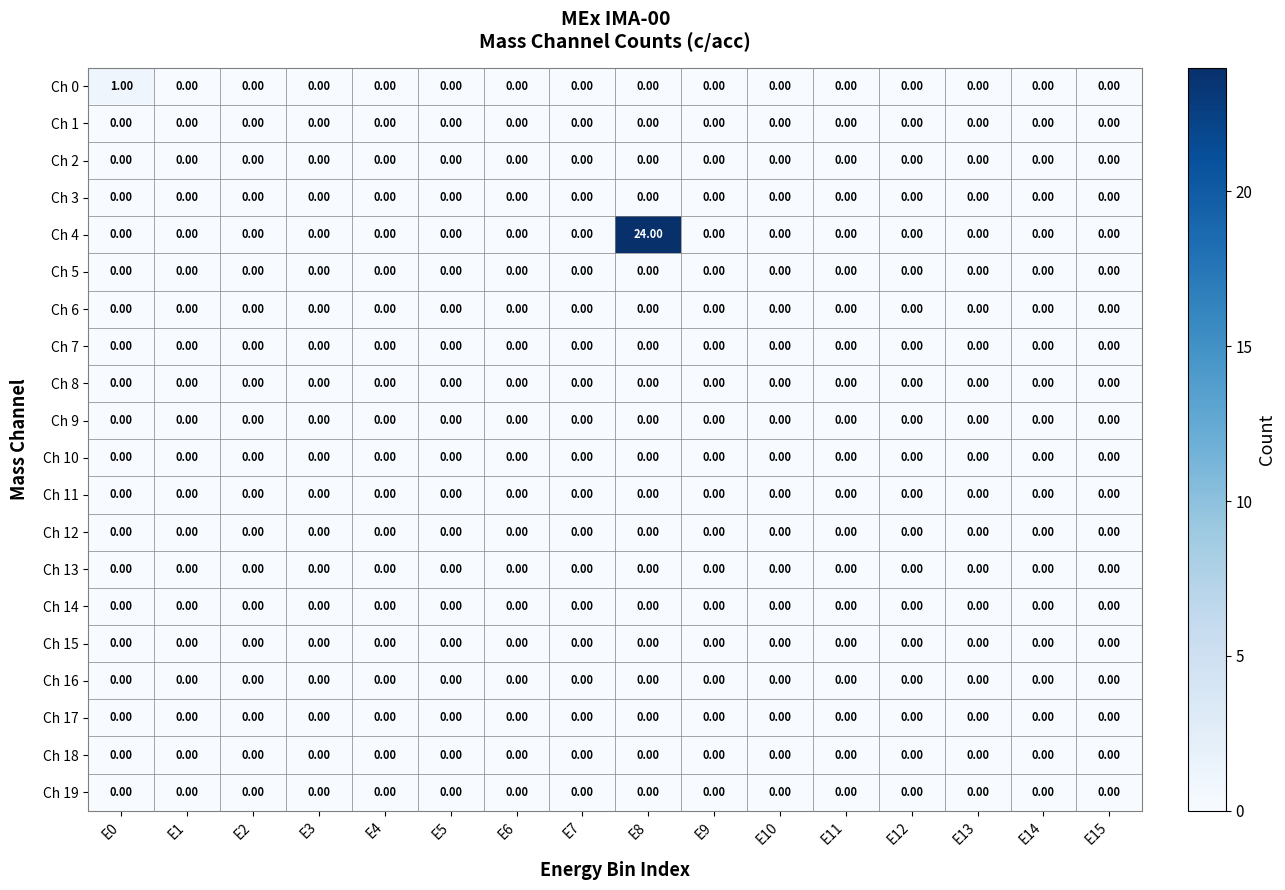

Which label corresponds to the largest value in the chart?

E8